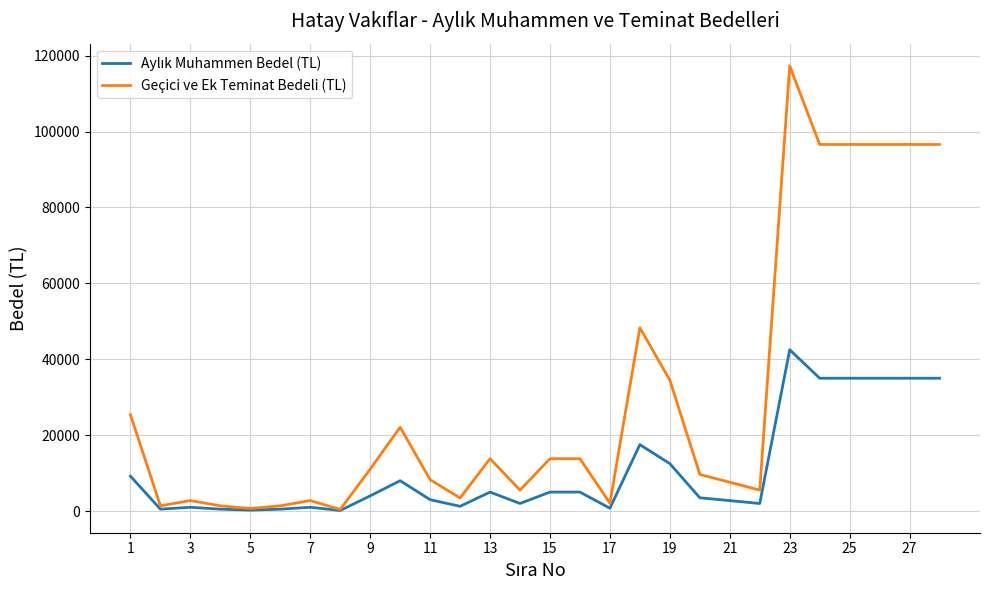

What is the greatest value displayed?

117300